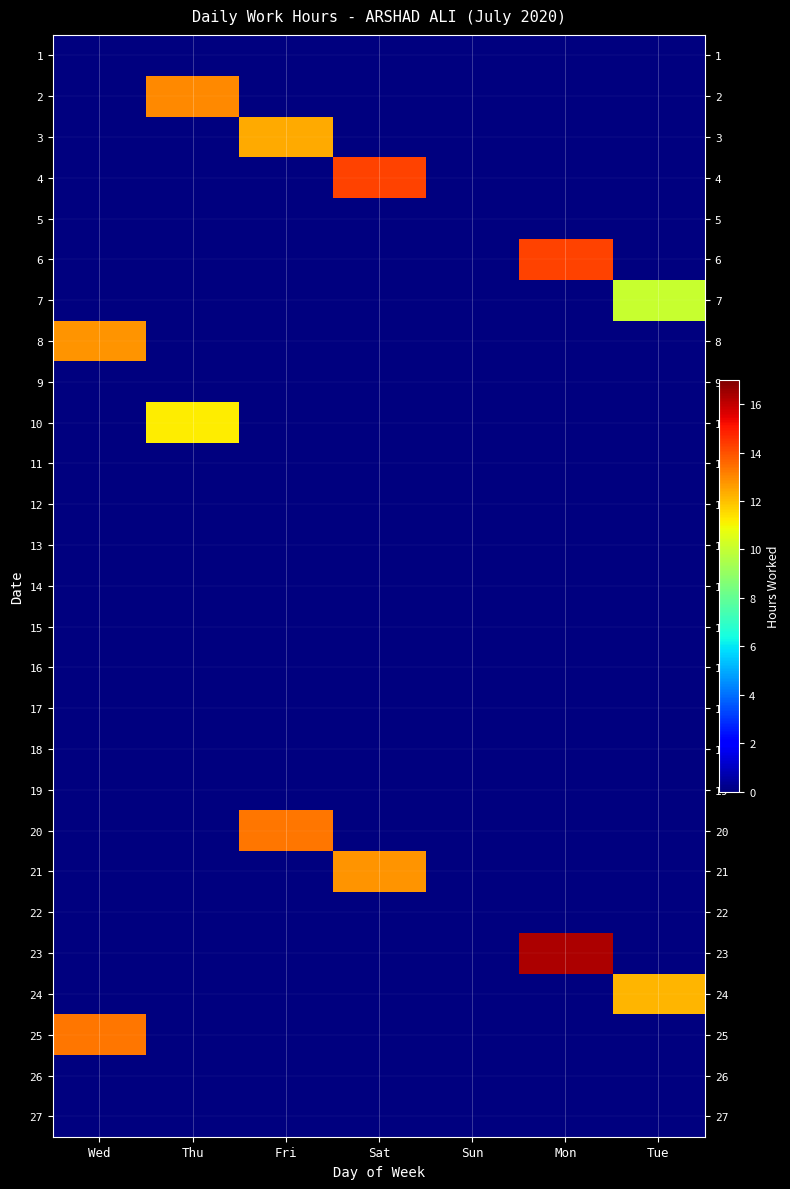

What is the maximum value shown in the chart?

16.3